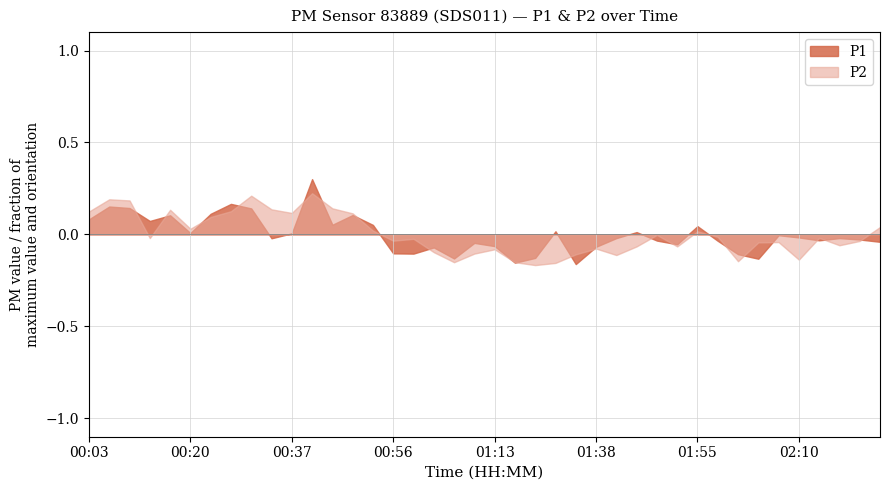

Is it true that P2 equals 0.1 at 00:20?

False